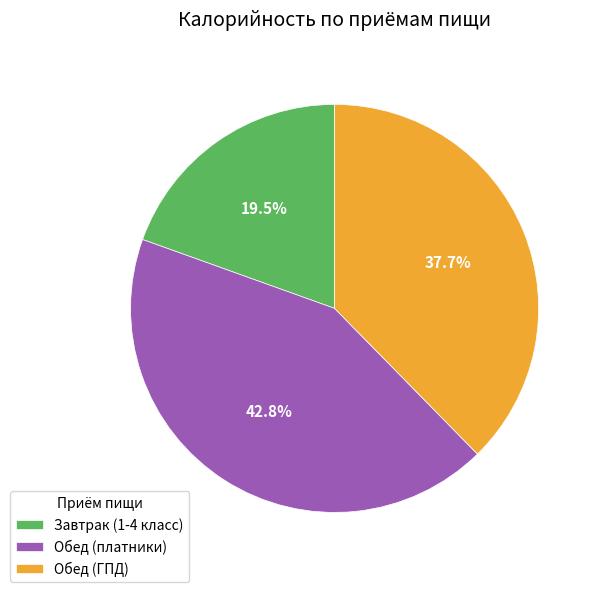

Count the number of slices in the pie.

3